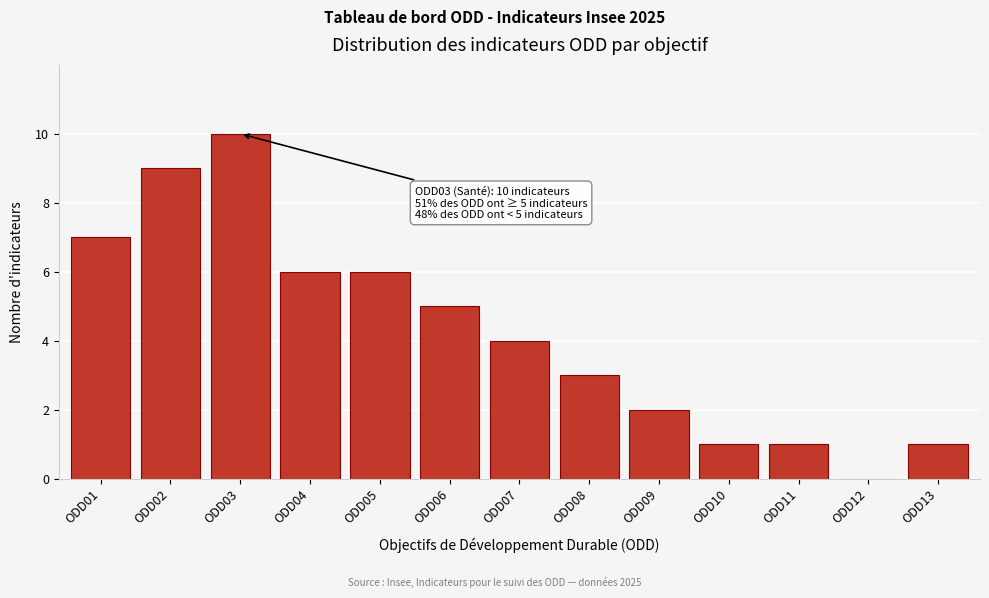

Reading right to left, list all the values displayed in this chart.

ODD13=1	ODD12=0	ODD11=1	ODD10=1	ODD09=2	ODD08=3	ODD07=4	ODD06=5	ODD05=6	ODD04=6	ODD03=10	ODD02=9	ODD01=7